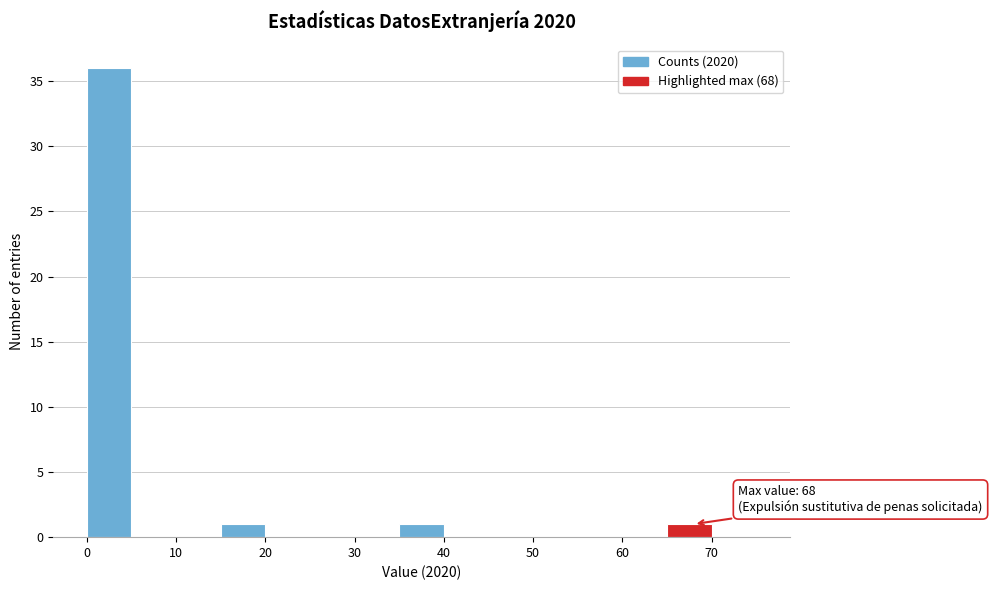

Which range on the x-axis has the tallest bar?

0 to 5